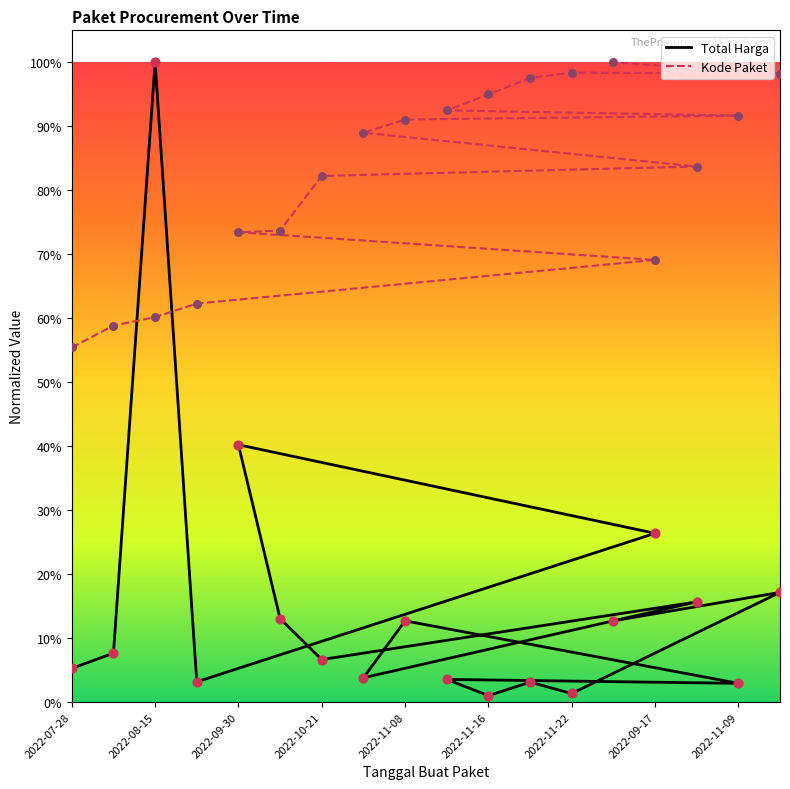

Which series contains the lowest Y value?

Total Harga